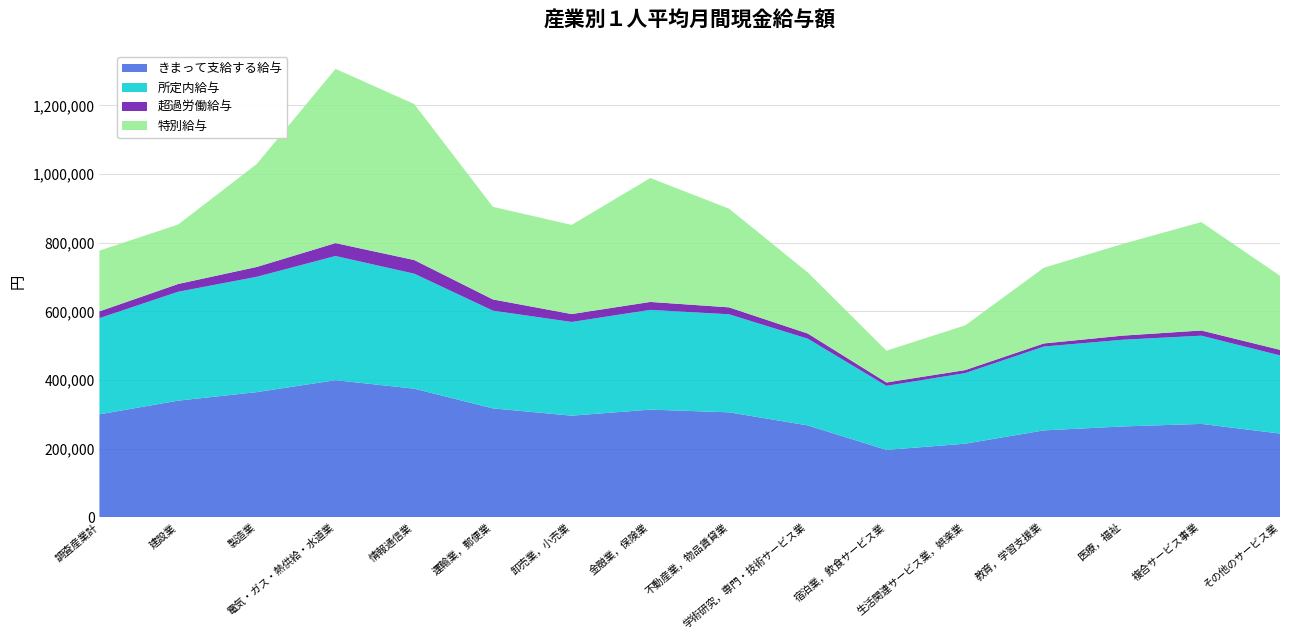

What is the lowest value of the きまって支給する給与 series?

196353.7